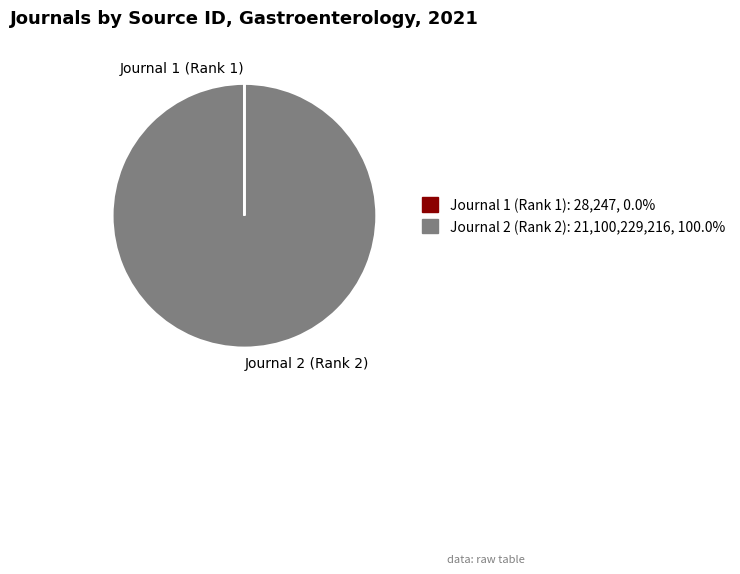

Which category has the biggest portion of the pie?

Journal 2 (Rank 2)